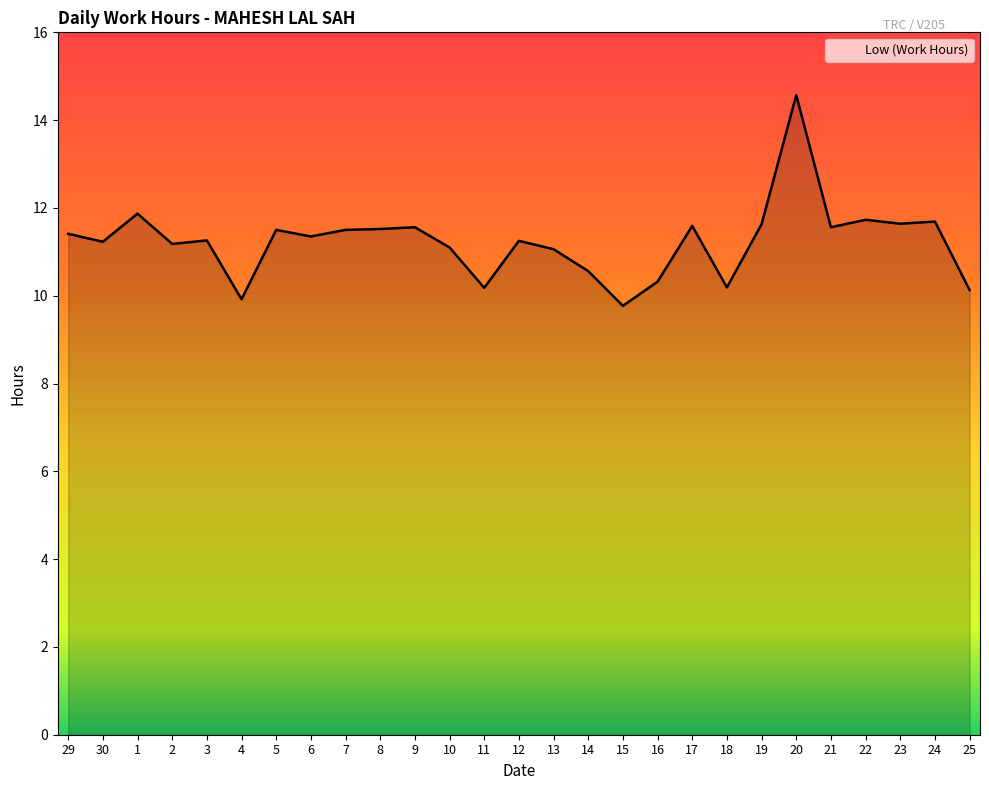

Between 8 and 15, which is larger?

8